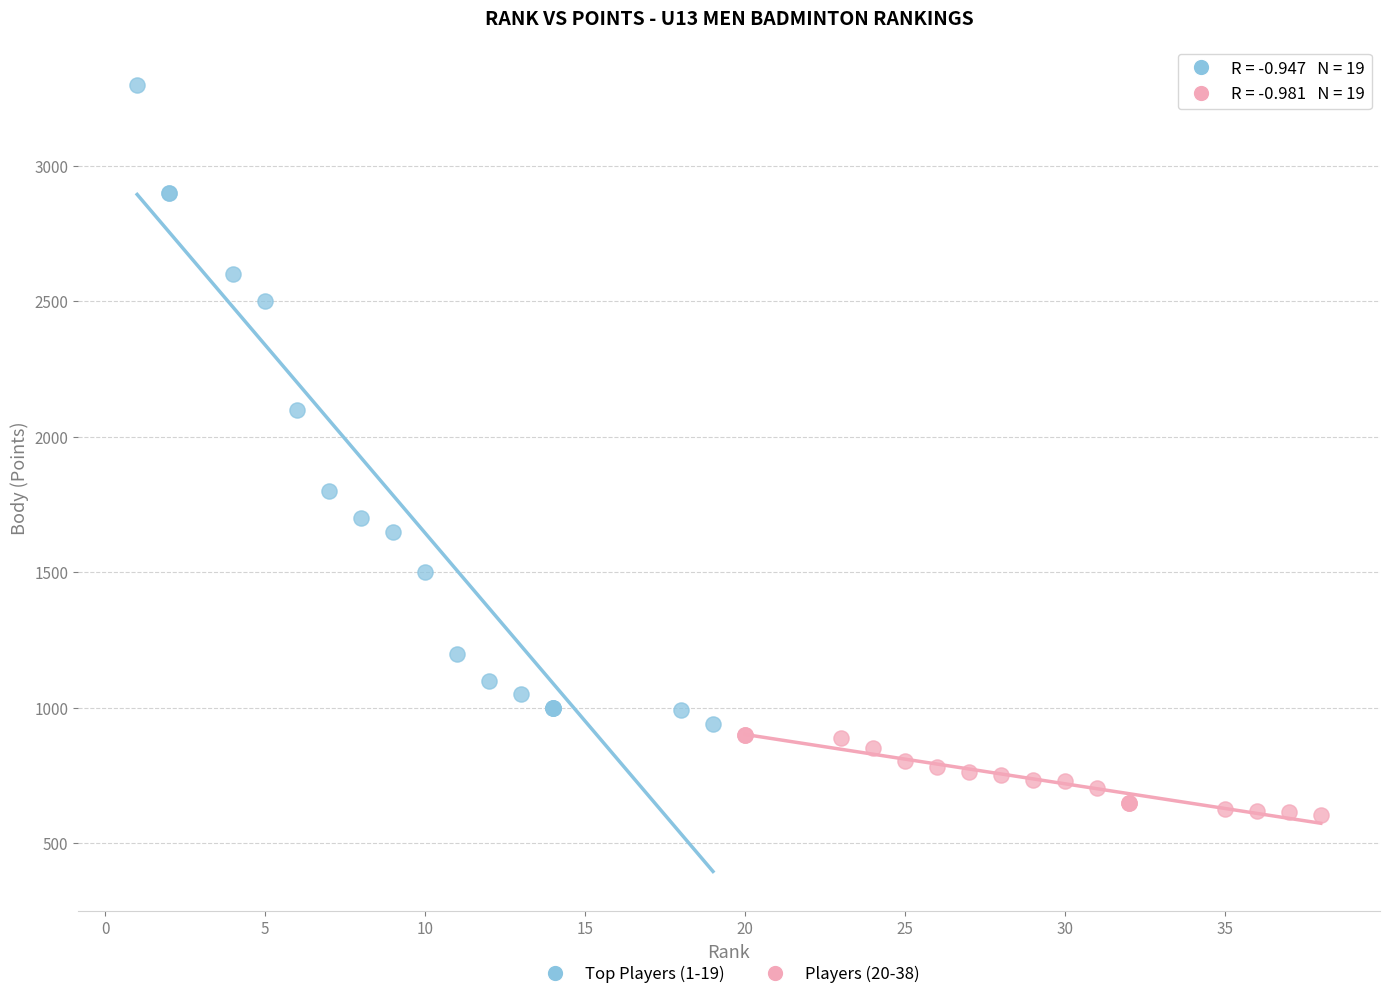

Which series has the largest Y range (max minus min)?

Top Players (1-19)